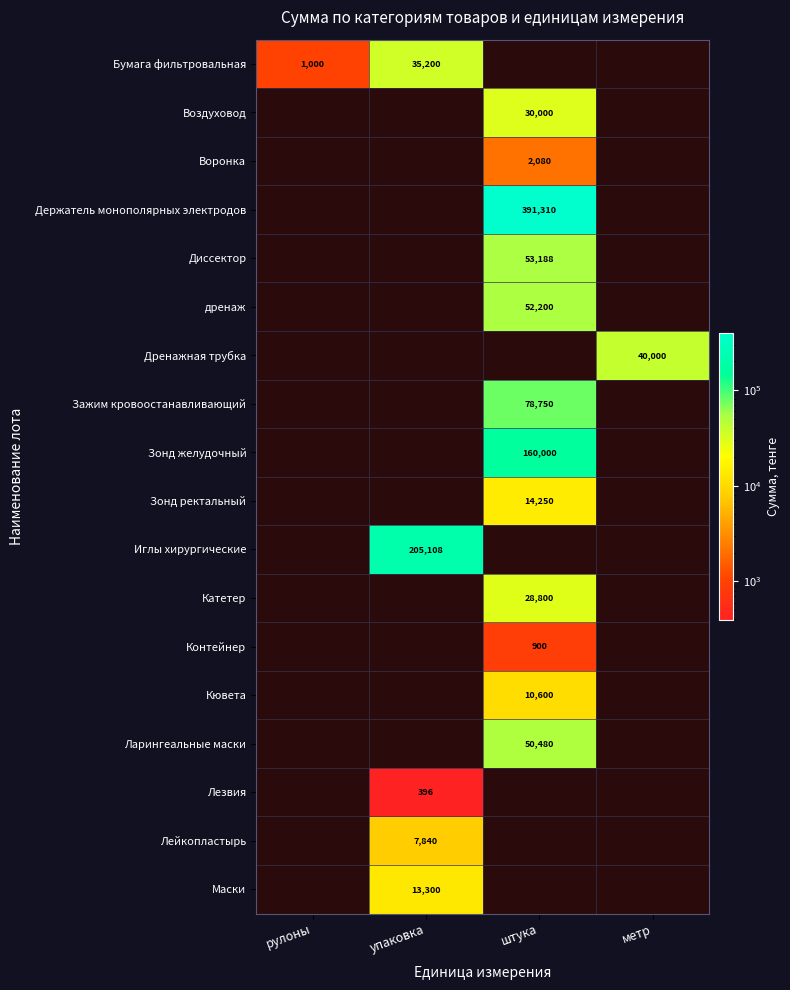

The value of Зажим кровоостанавливающий at штука is 78750. True or false?

True